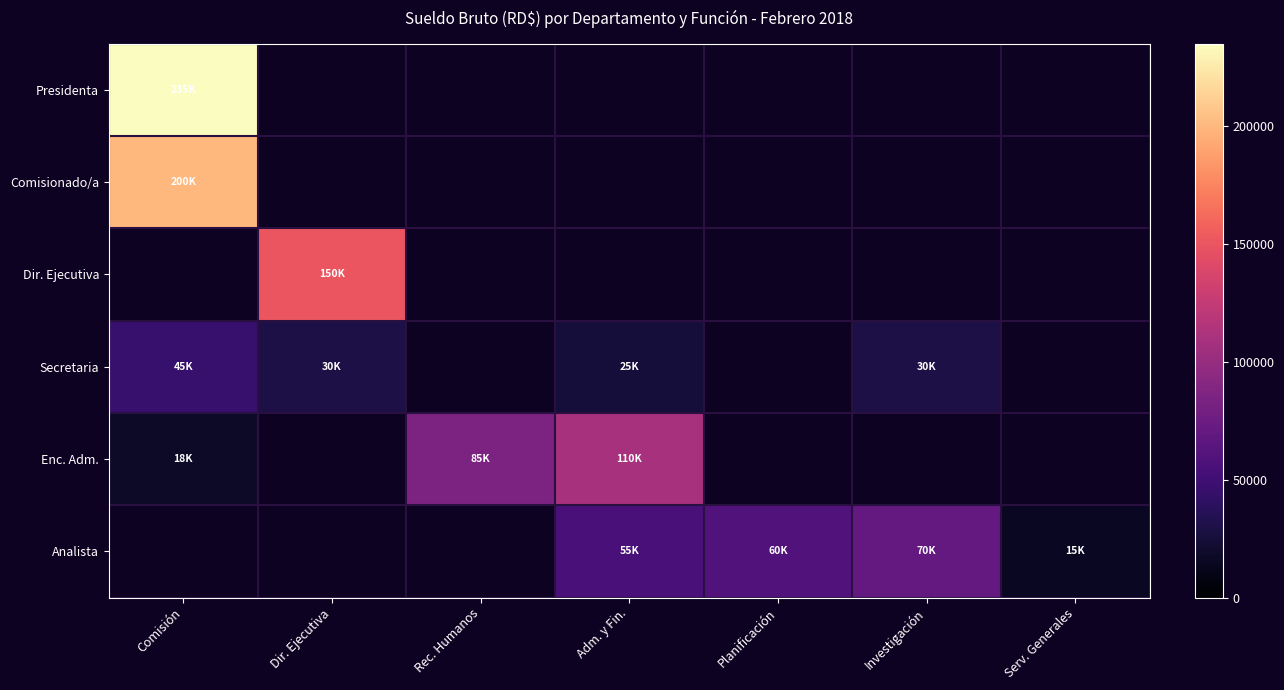

Which has a higher value, Investigación or Serv. Generales?

Serv. Generales